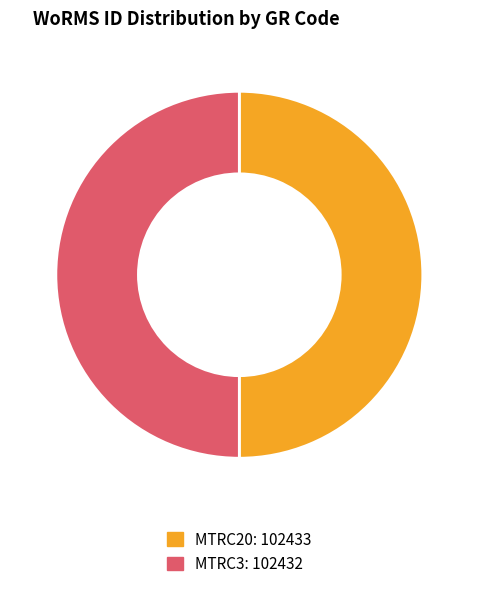

True or false: MTRC20 accounts for 50% of the total.

True